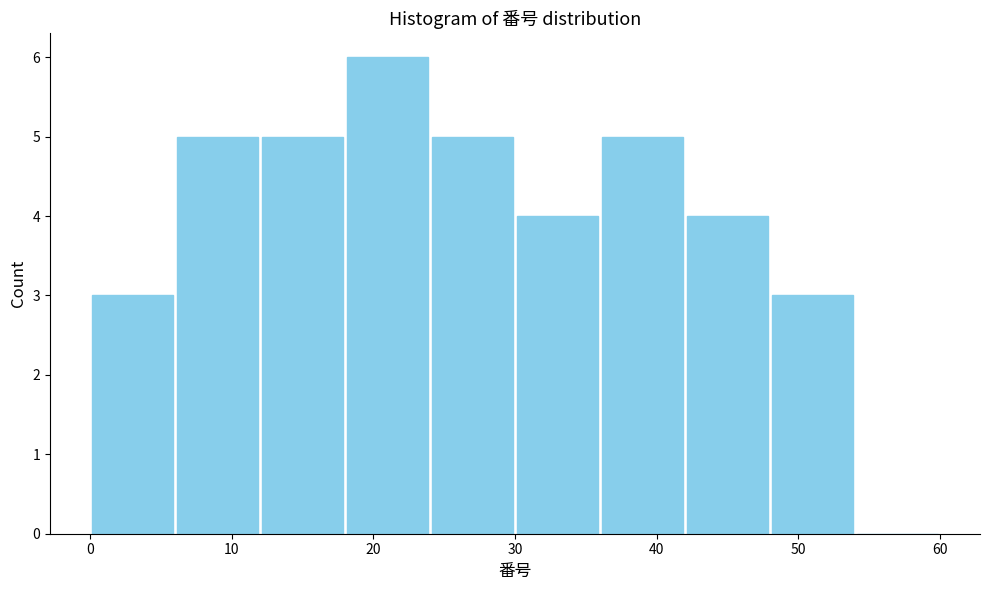

Reading left to right, transcribe this chart: for each bar, give the range it covers on the x-axis and its height. The values are not printed on the chart, so give them approximately, as read against the axis.

0 to 6: 3
6 to 12: 5
12 to 18: 5
18 to 24: 6
24 to 30: 5
30 to 36: 4
36 to 42: 5
42 to 48: 4
48 to 54: 3
54 to 60: 0